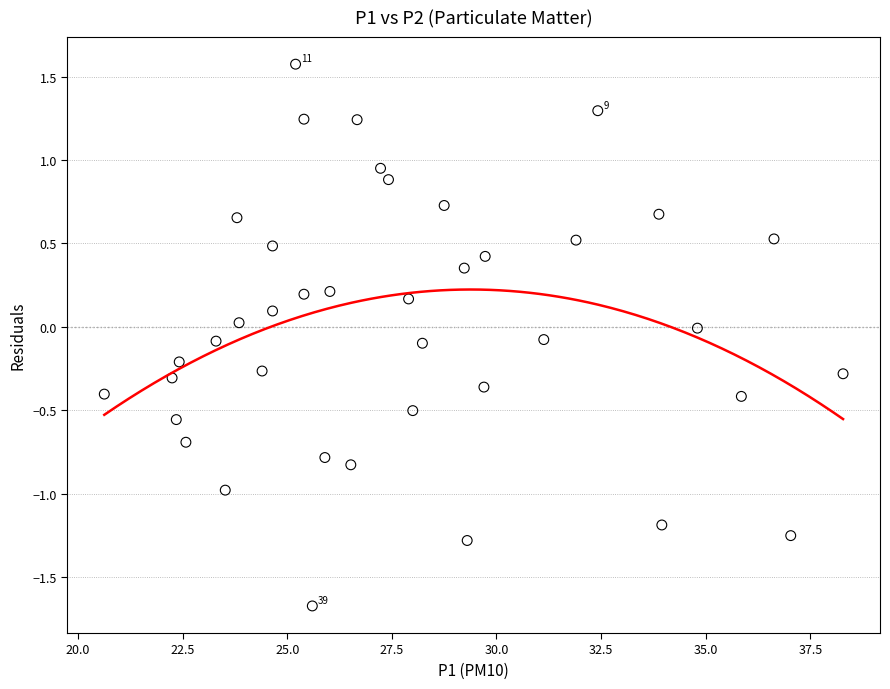

What is the range of X values (max minus min)?

17.7